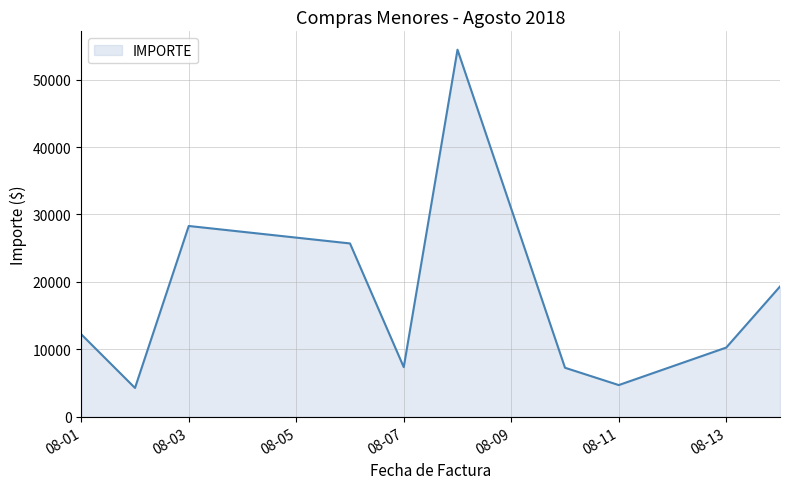

What is the maximum value shown in the chart?

54448.8